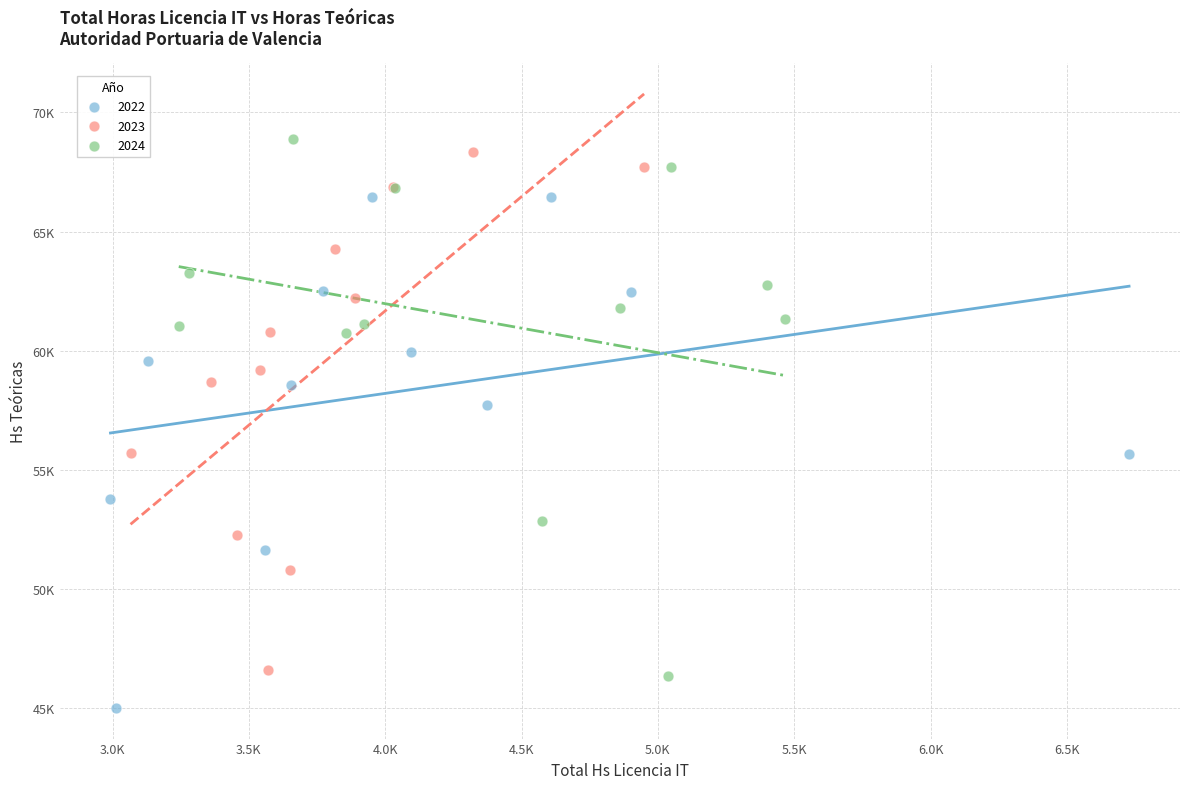

What are all the series names shown in the legend?

2022, 2023, 2024